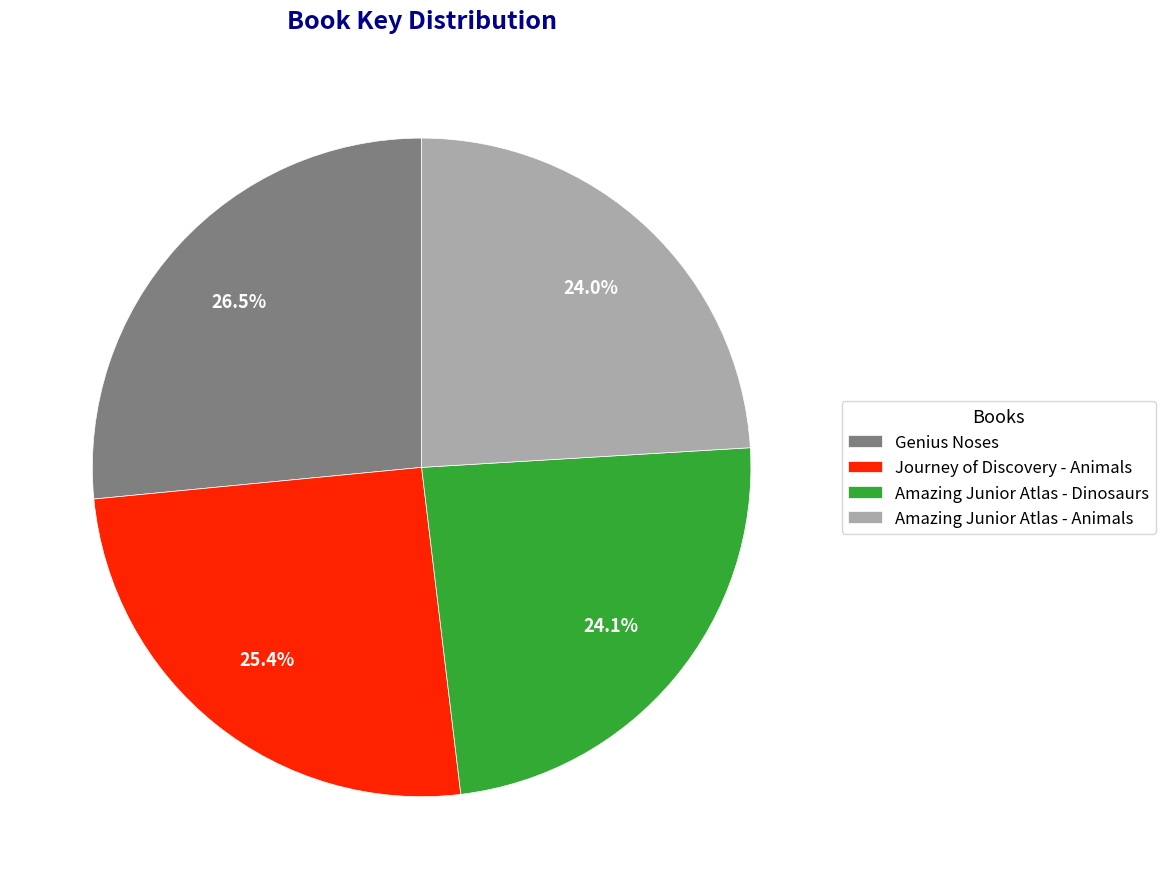

Is there any slice that represents more than half of the pie?

No